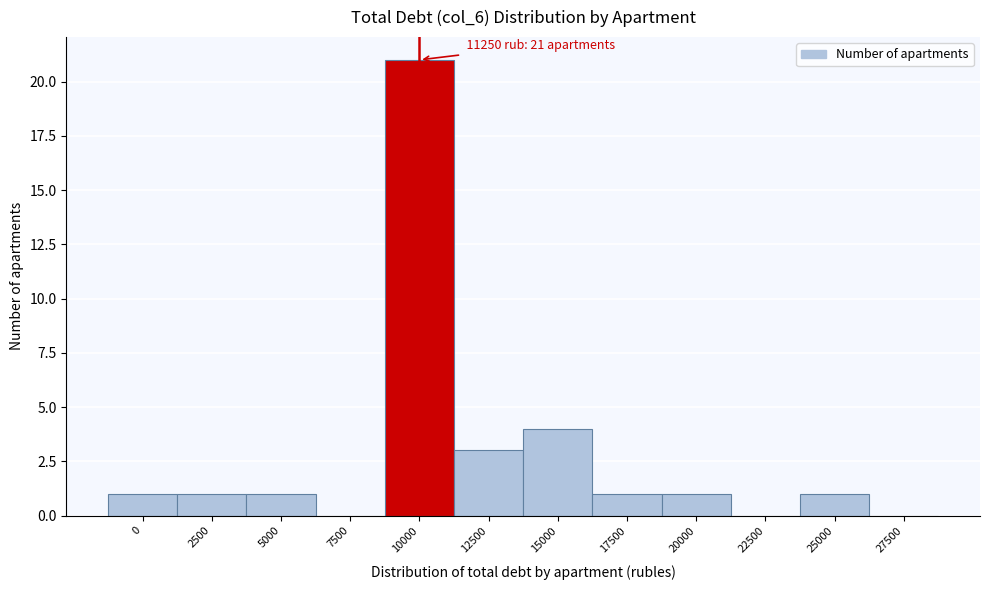

Reading right to left, transcribe all the data shown in this chart.

27500=0	25000=1	22500=0	20000=1	17500=1	15000=4	12500=3	10000=21	7500=0	5000=1	2500=1	0=1